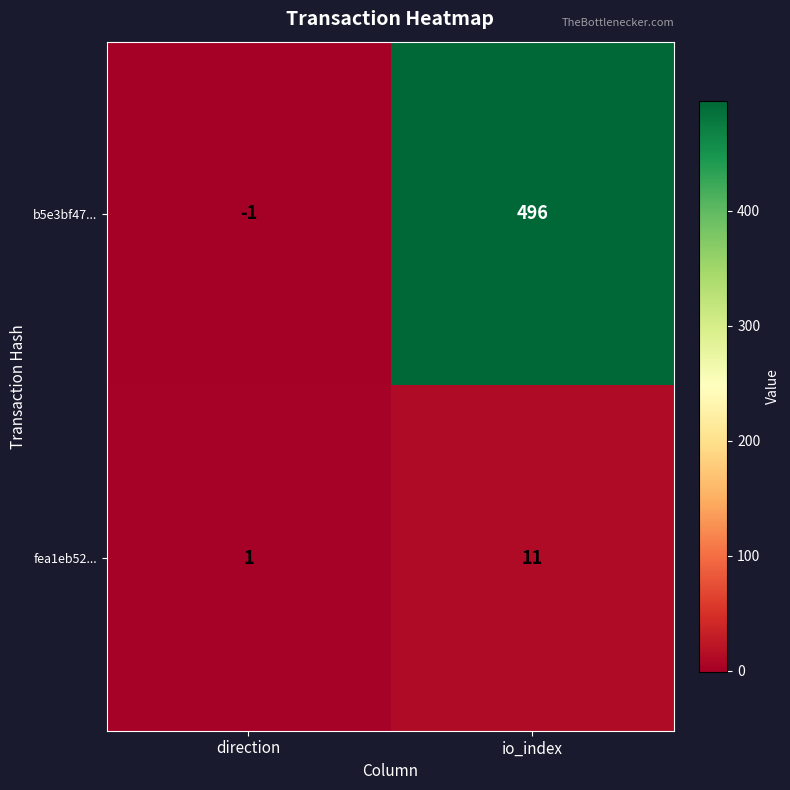

Reading left to right, extract all data points from this chart.

b5e3bf47...: -1	496
fea1eb52...: 1	11